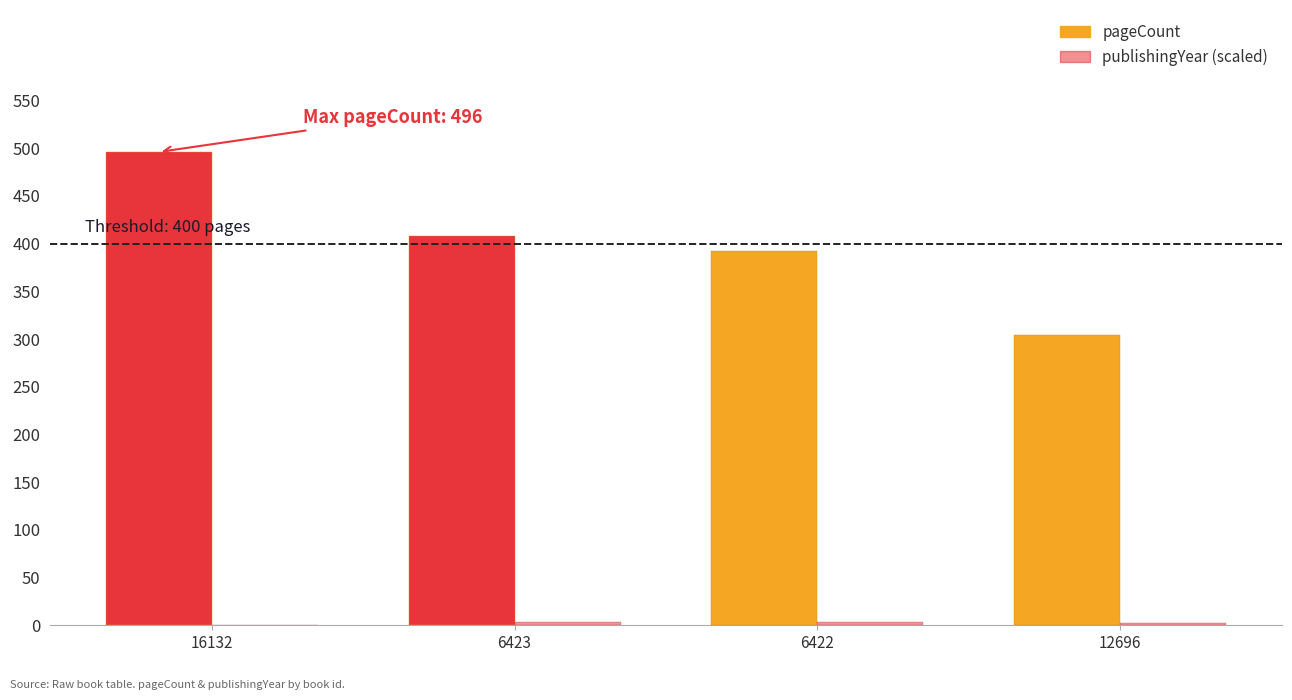

How many groups of bars are there?

4